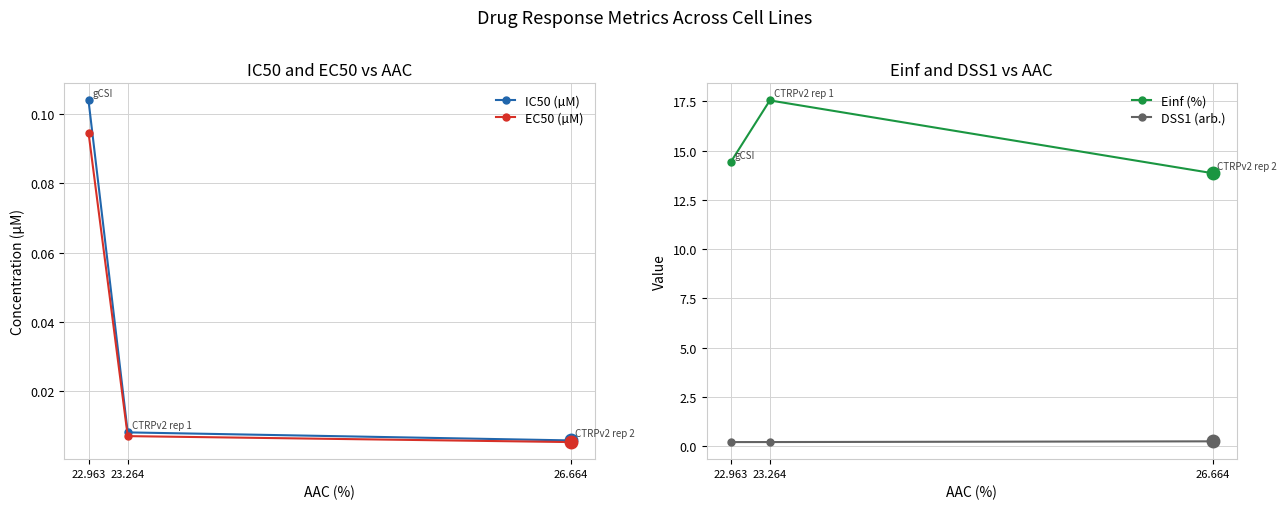

What is the difference between the Einf (%) values at 26.664 and 22.963?

0.6